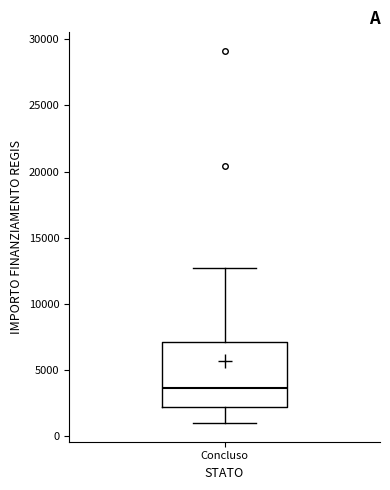

Transcribe this box plot: give where the median line is, the range the box spans, and where the two whiskers end, as read against the y-axis. The values are not printed on the chart, so give them approximately, as read against the axis.

median 3500, box 2000 to 7000, whiskers 1000 to 12500